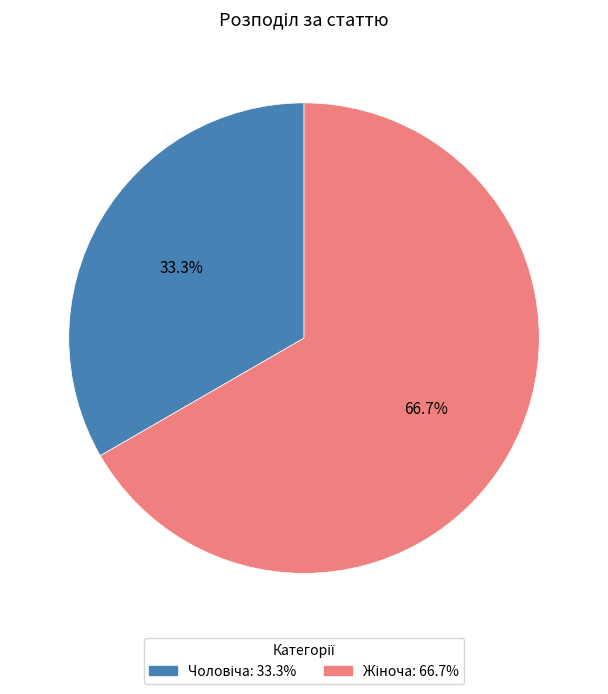

Count the number of slices in the pie.

2